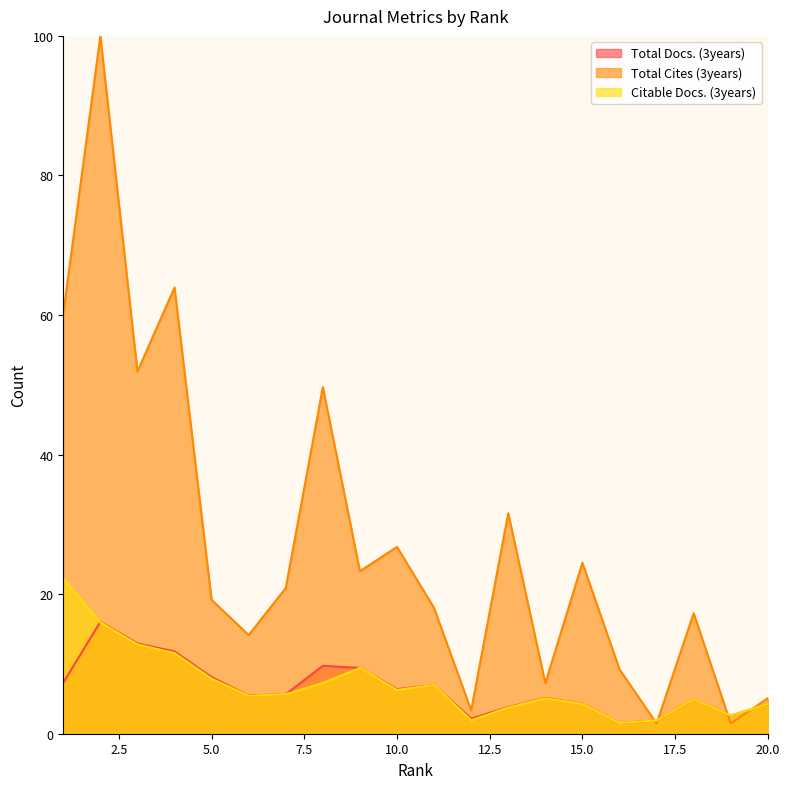

Between 13 and 18, which series saw the biggest shift?

Total Cites (3years)